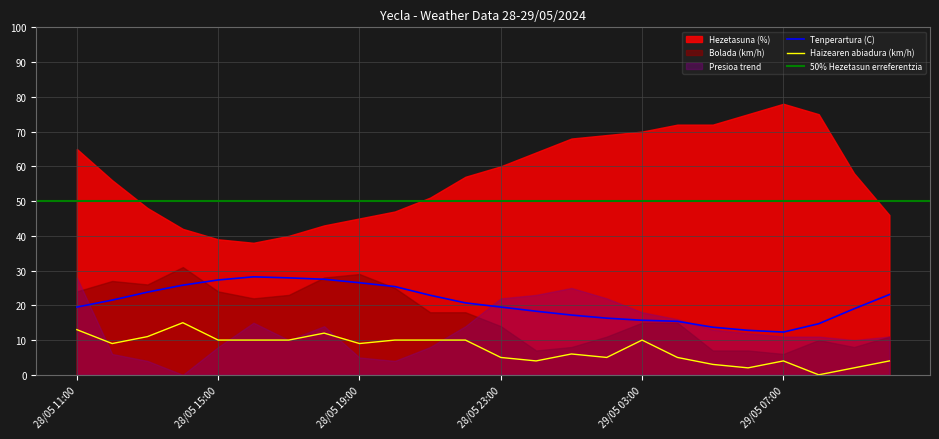

True or false: Presioa (hPa) norm has more than 1 points higher than both neighbors.

True